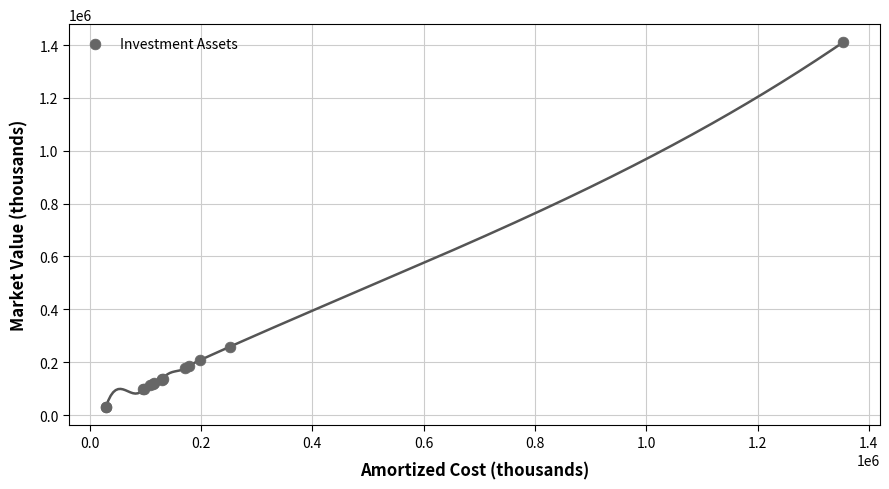

What Y value in the scatter plot is closest to 719705?

258689.1